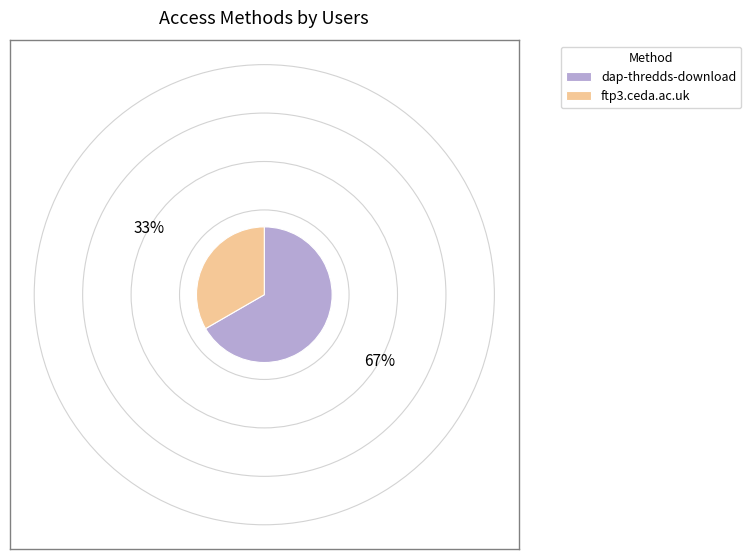

Between dap-thredds-download and ftp3.ceda.ac.uk, which is larger?

dap-thredds-download